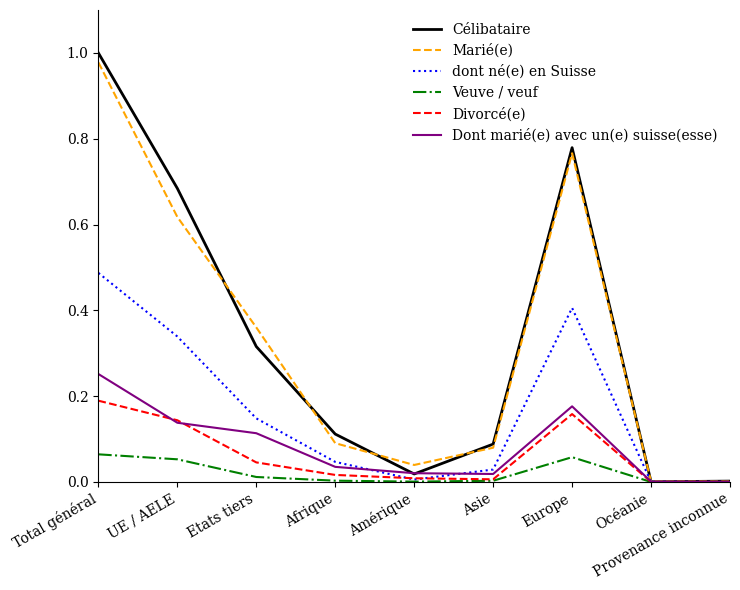

At which category does Dont marié(e) avec un(e) suisse(esse) reach its first local peak?

Europe